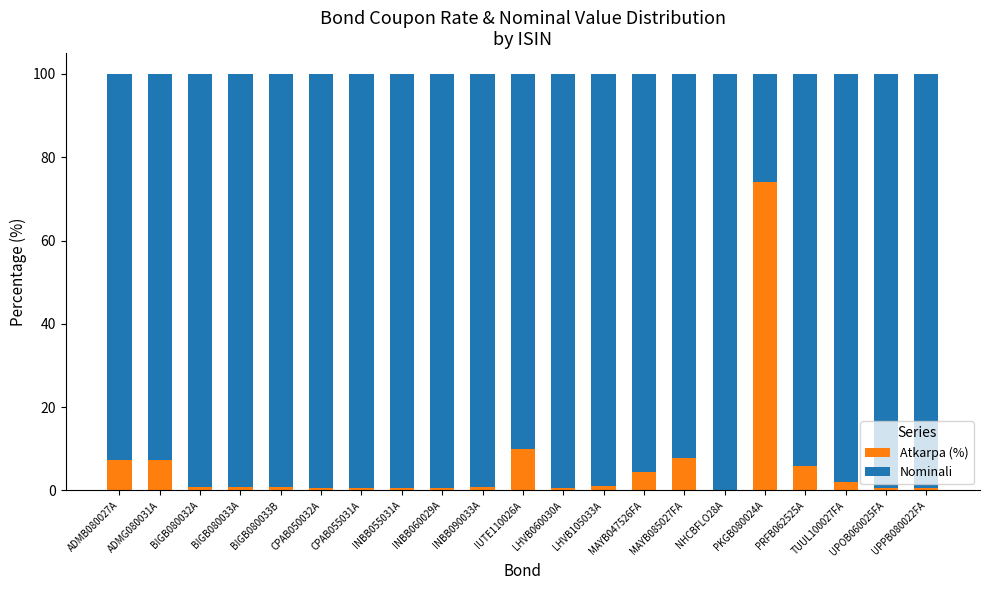

How many distinct data groups are displayed?

2